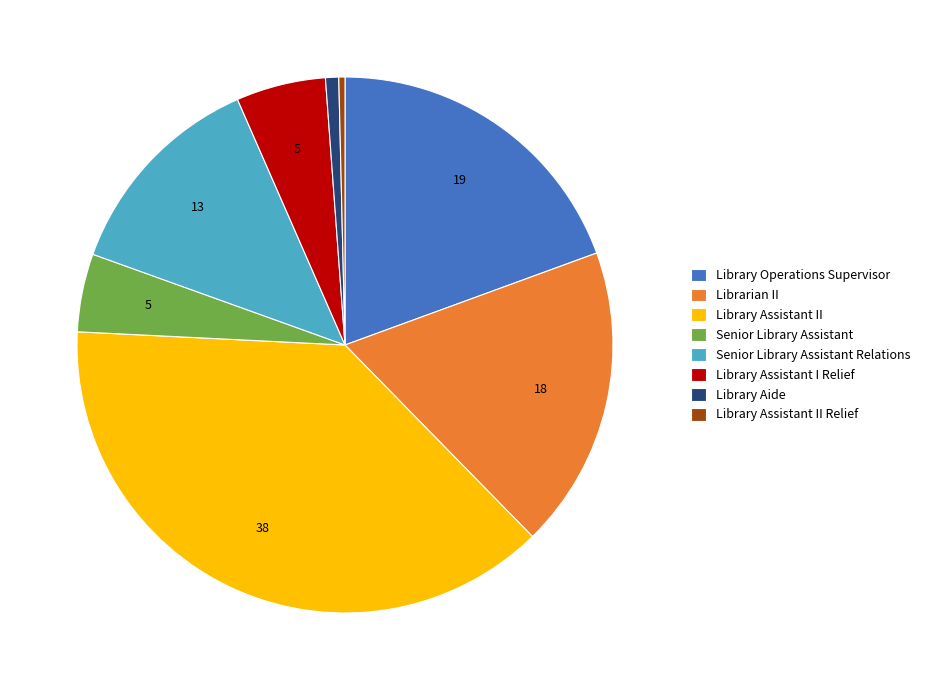

Is it true that Librarian II is 18% of the pie?

True